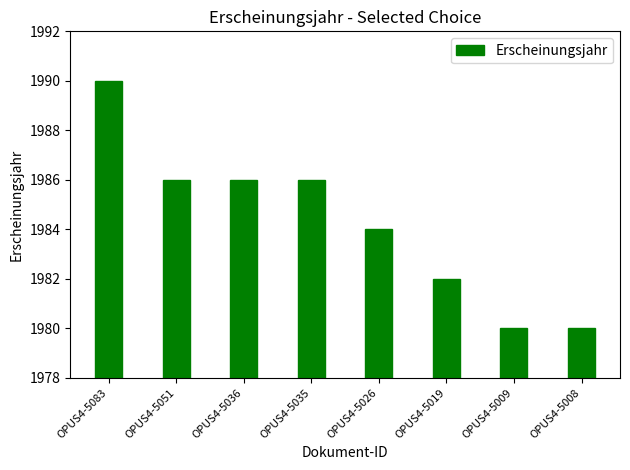

Which category has the highest value across all series?

OPUS4-5083